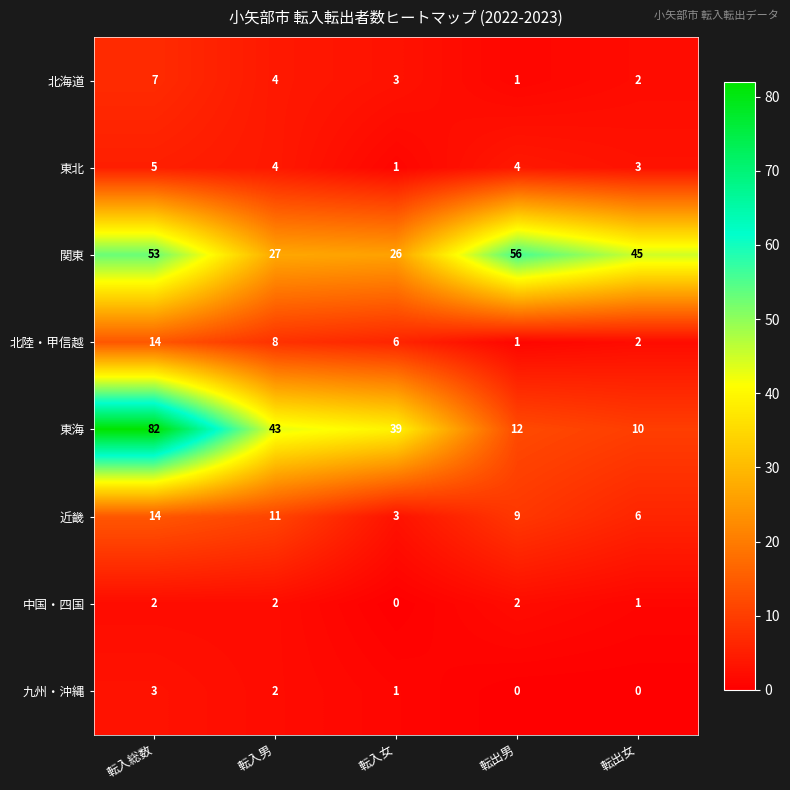

At which label does 北海道 first exceed 3?

転入総数